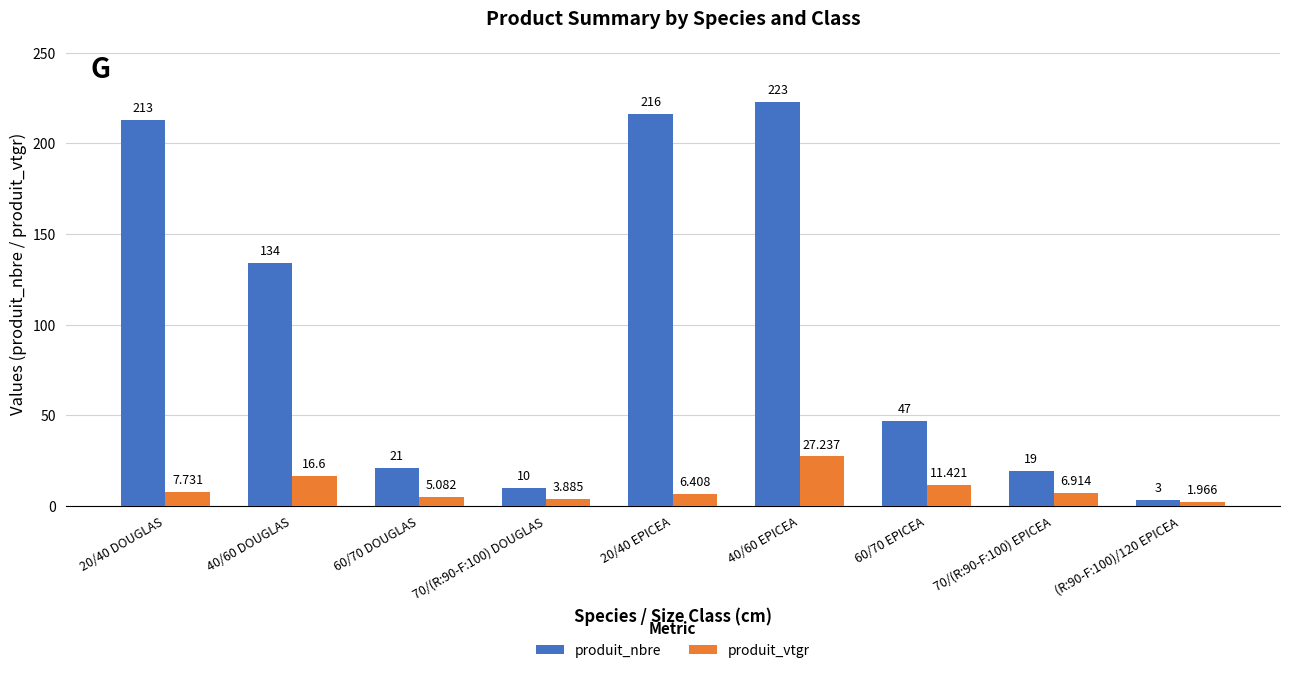

True or false: produit_nbre has a value of 289.5 at 20/40 DOUGLAS.

False